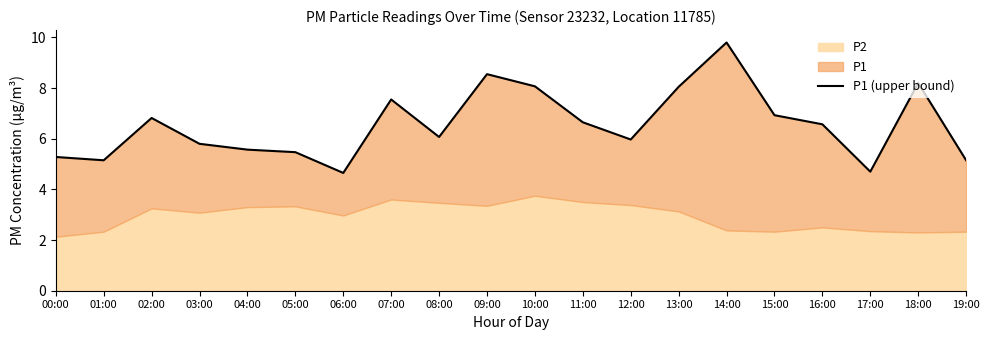

Reading left to right, what are all the values shown in this chart?

00:00=5.3	01:00=5.2	02:00=6.8	03:00=5.8	04:00=5.6	05:00=5.5	06:00=4.7	07:00=7.5	08:00=6.1	09:00=8.6	10:00=8.1	11:00=6.7	12:00=6.0	13:00=8.1	14:00=9.8	15:00=6.9	16:00=6.6	17:00=4.7	18:00=8.2	19:00=5.2